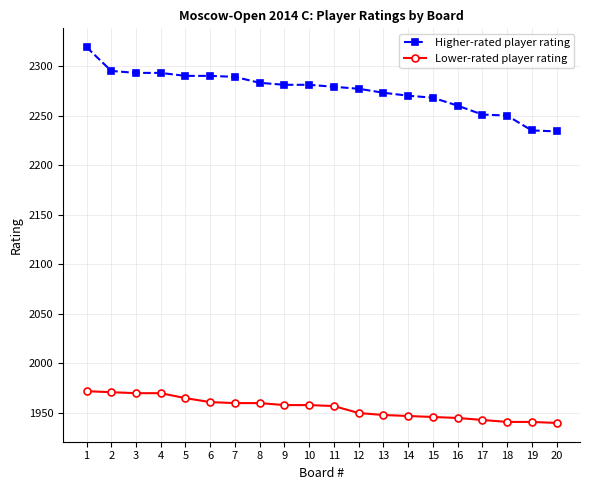

List the series in order of their peak value, highest first.

Higher-rated player rating, Lower-rated player rating